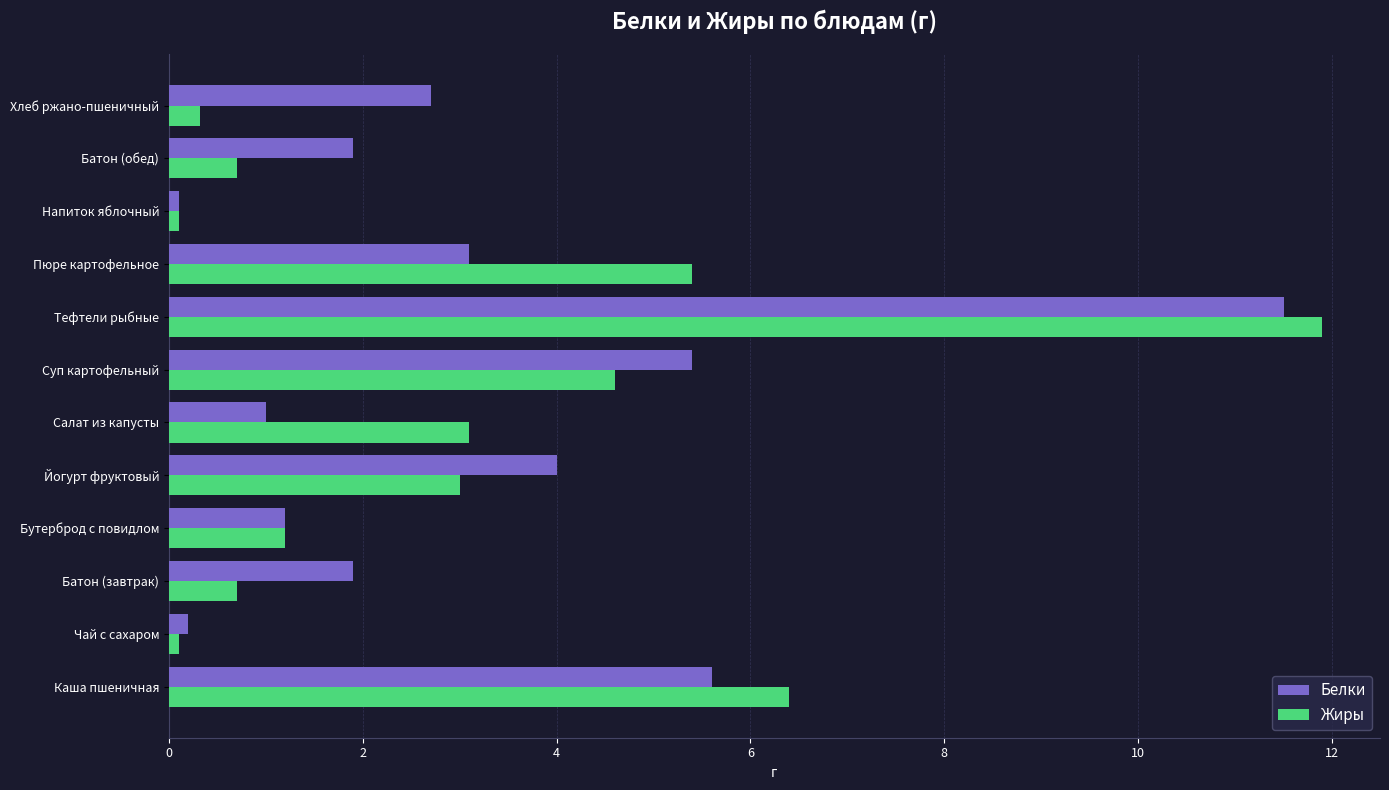

What is the sum of all Жиры values?

37.5